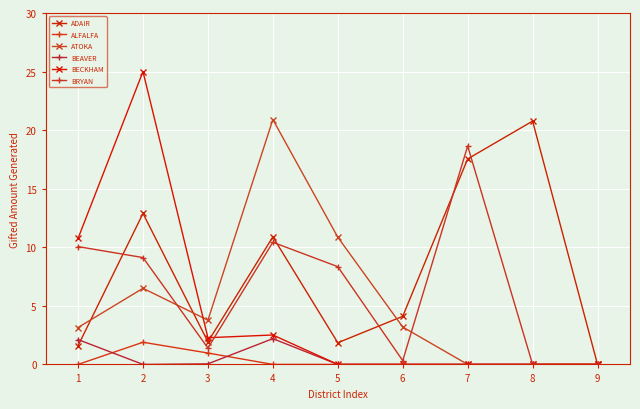

True or false: ALFALFA and ADAIR intersect in this chart.

False